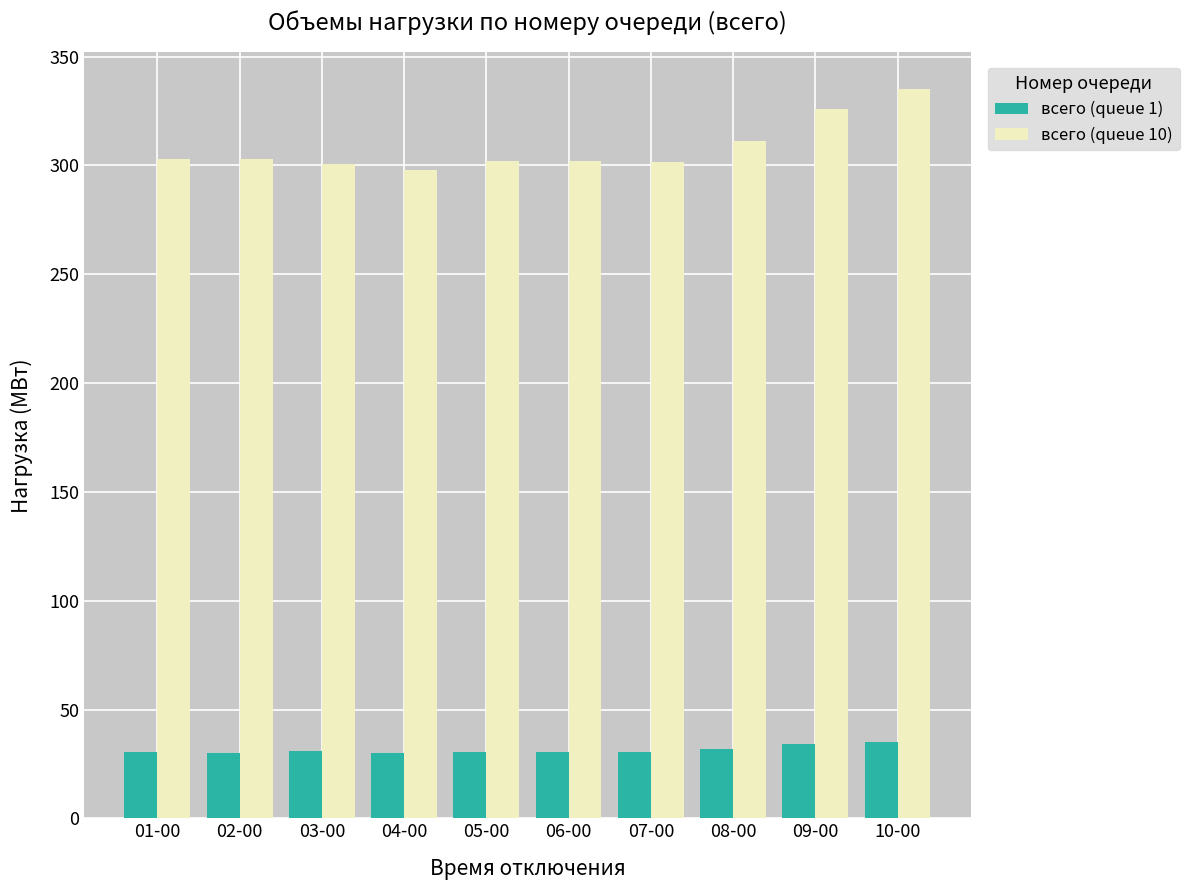

How many series are shown in this chart?

2